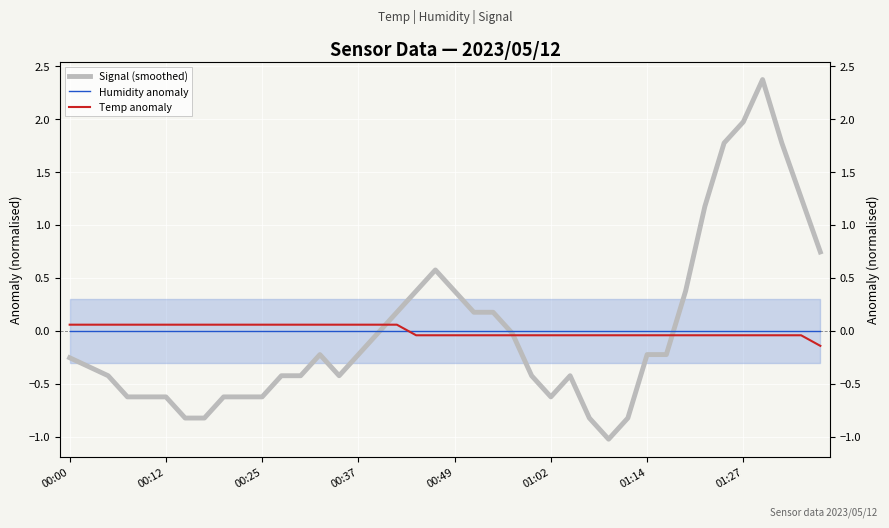

True or false: Signal (smoothed) and Temp anomaly cross at least once.

True